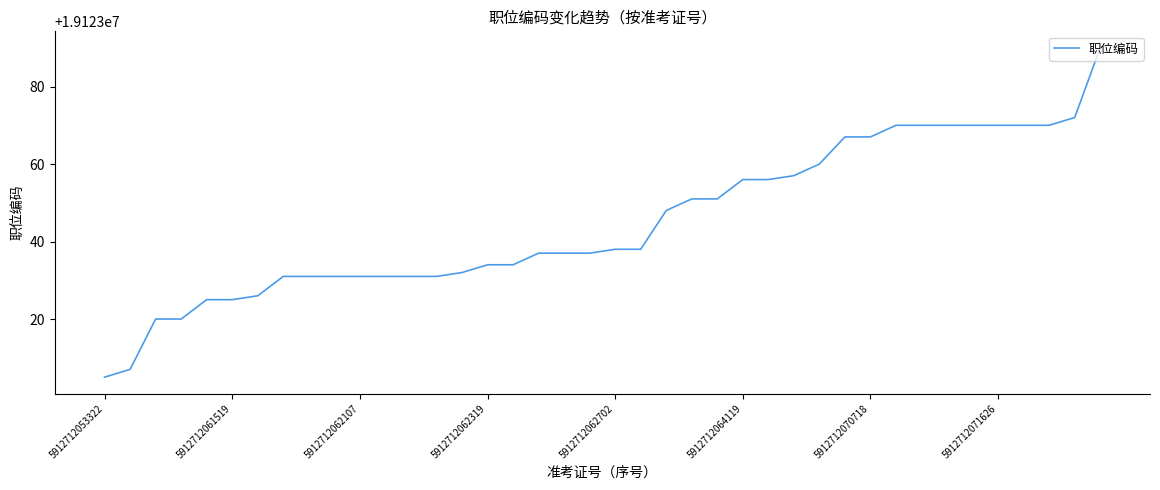

What is the minimum value shown in the chart?

19123005